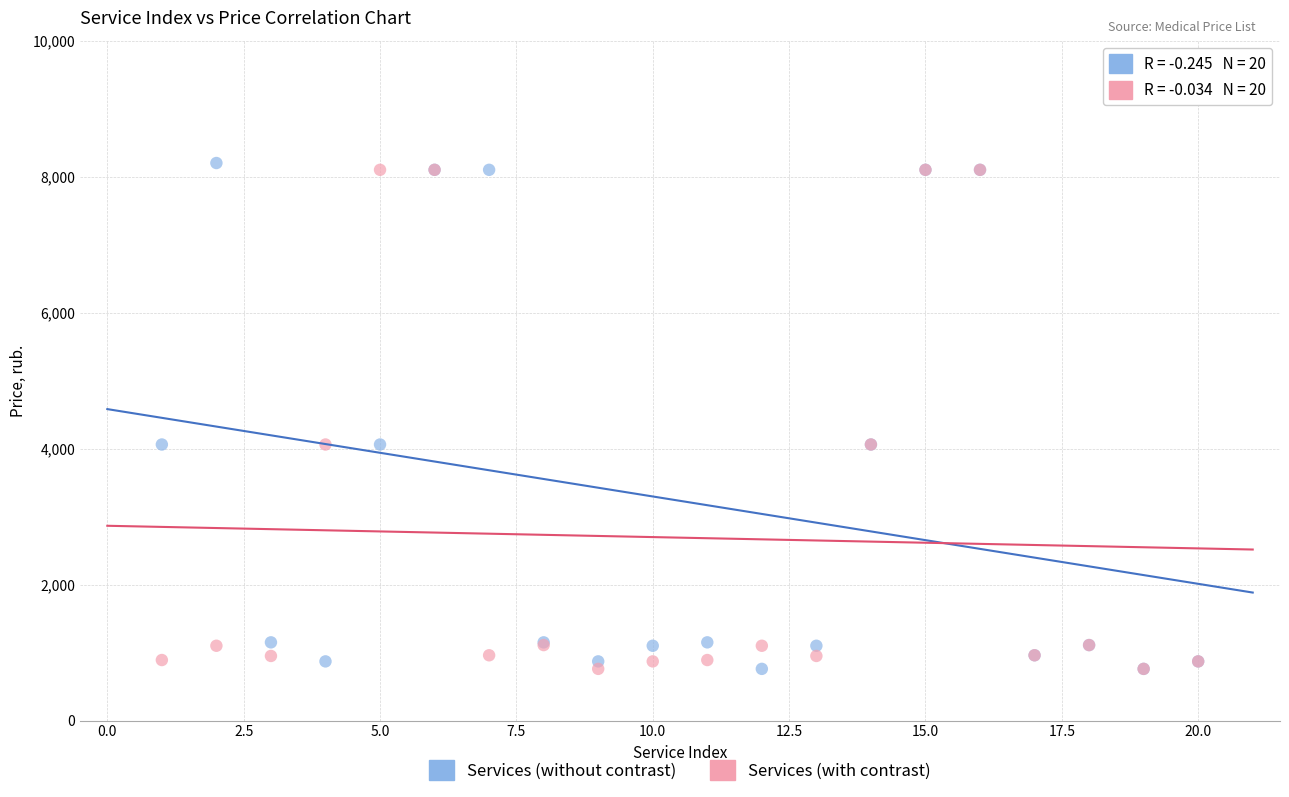

What is the X range (max minus min) for the scatter plot?

19